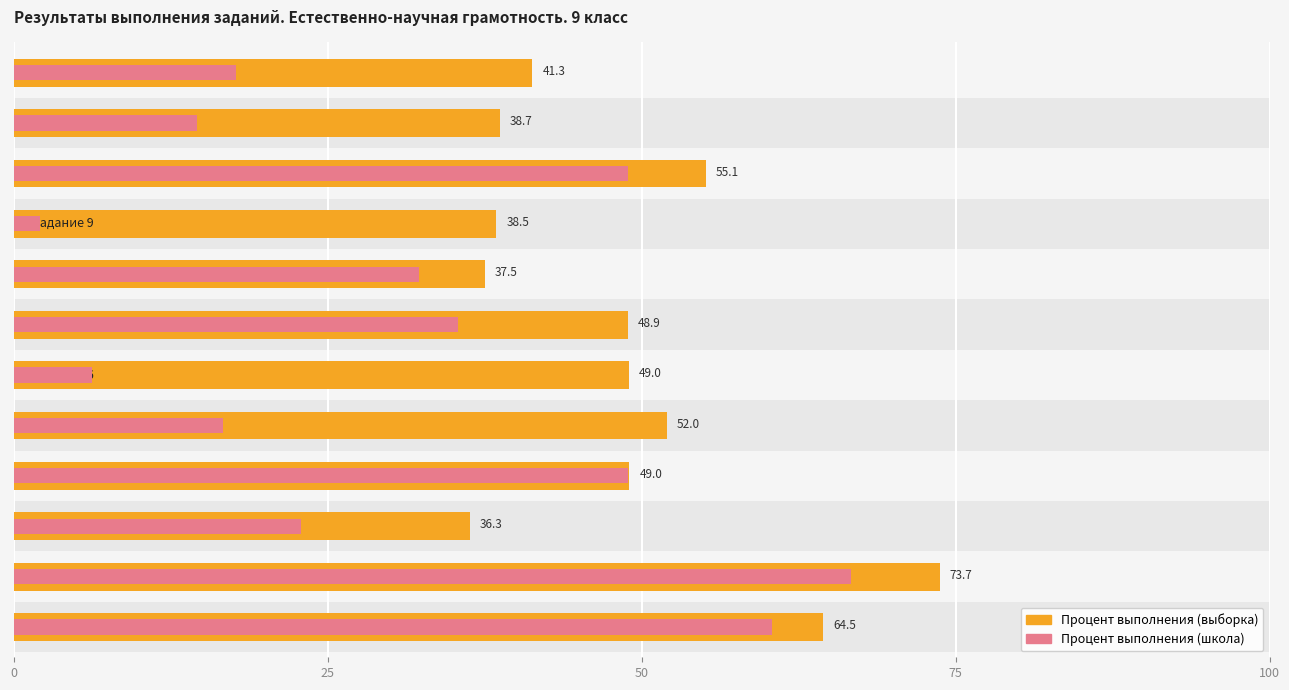

What is the difference between the Процент выполнения (выборка) values at 10 and 9?

16.4